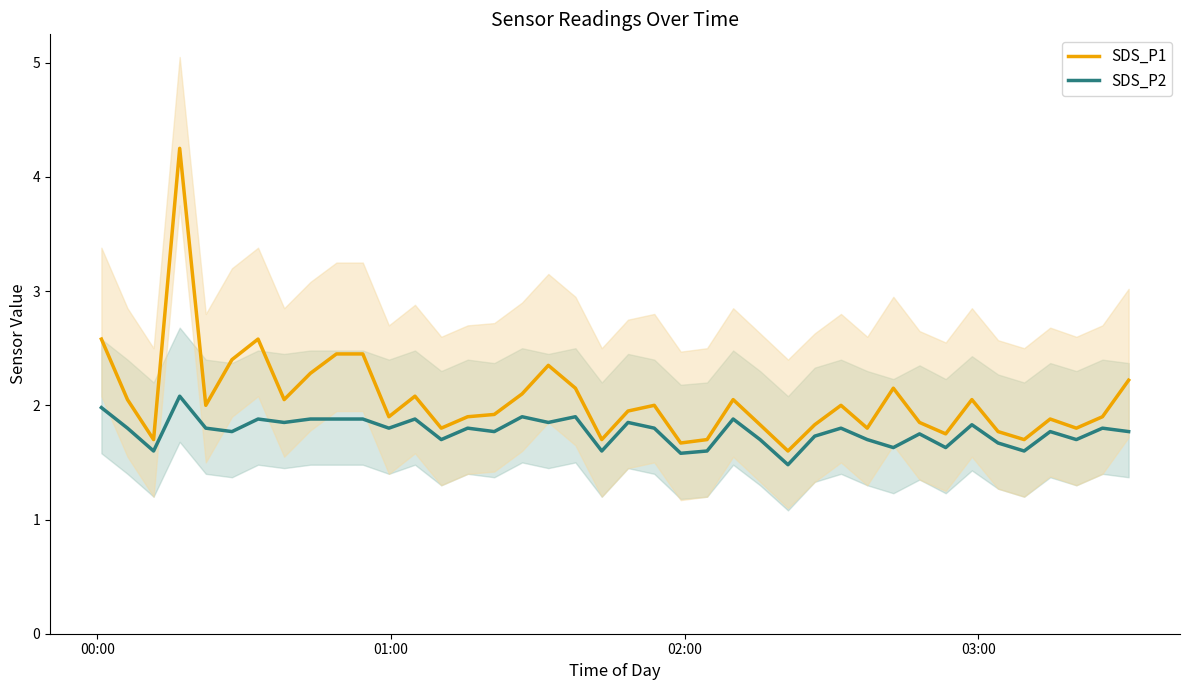

Which series has the largest range (max minus min)?

SDS_P1